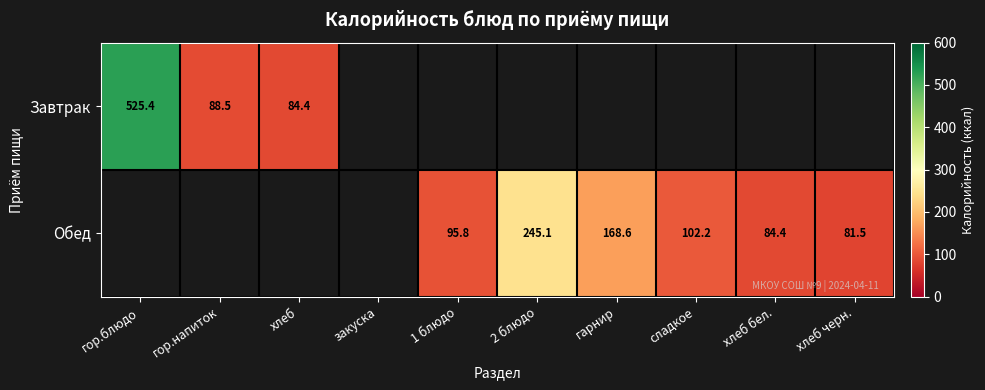

What is the difference between the Обед values at 2 блюдо and хлеб бел.?

160.7